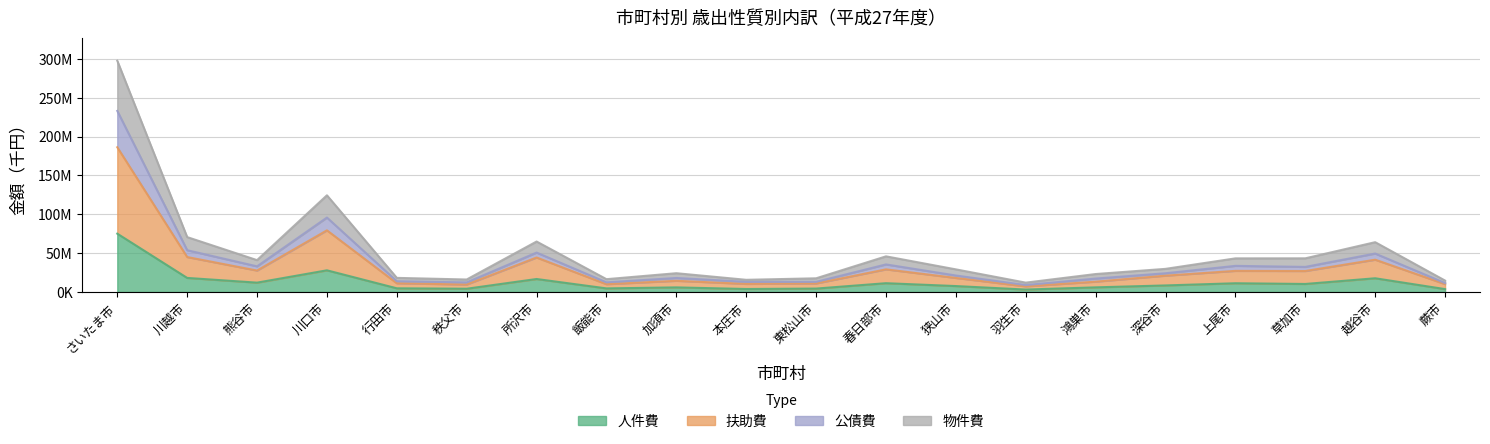

Reading left to right, list all the values displayed in this chart.

人件費: 75080311	18095306	12009894	27882883	4715361	4168051	16696298	4609887	5904207	3836740	4372409	11301368	7609012	3111178	5941511	8418181	11228152	10312484	17648022	3689475
扶助費: 186339518	44984202	27590838	79369336	11203285	9562604	44380327	10003312	14381992	10383459	10951303	29111003	18067670	7183879	13269919	21008344	27171233	26981967	41554958	10148246
公債費: 233150024	53770700	32996687	95832565	13820684	12341997	50727108	12408068	18021698	13055397	13038891	35477078	21202111	8923939	17265432	24120702	33627064	32278366	49486623	11475724
物件費: 297732172	70672103	41000080	124473962	18153506	16066854	64952270	16484586	24163702	15662422	17601802	45876176	29105204	12028771	23097694	29758157	43270292	43327673	64111928	14690279